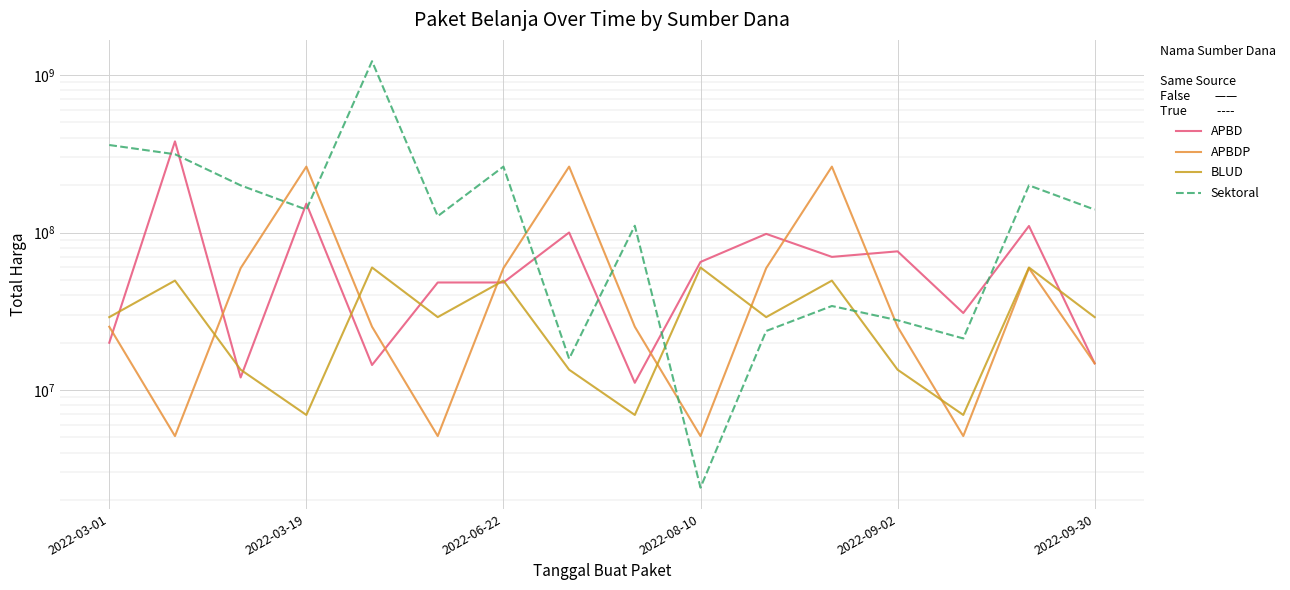

What is the difference between the highest and lowest values at 2022-03-01?

339550000